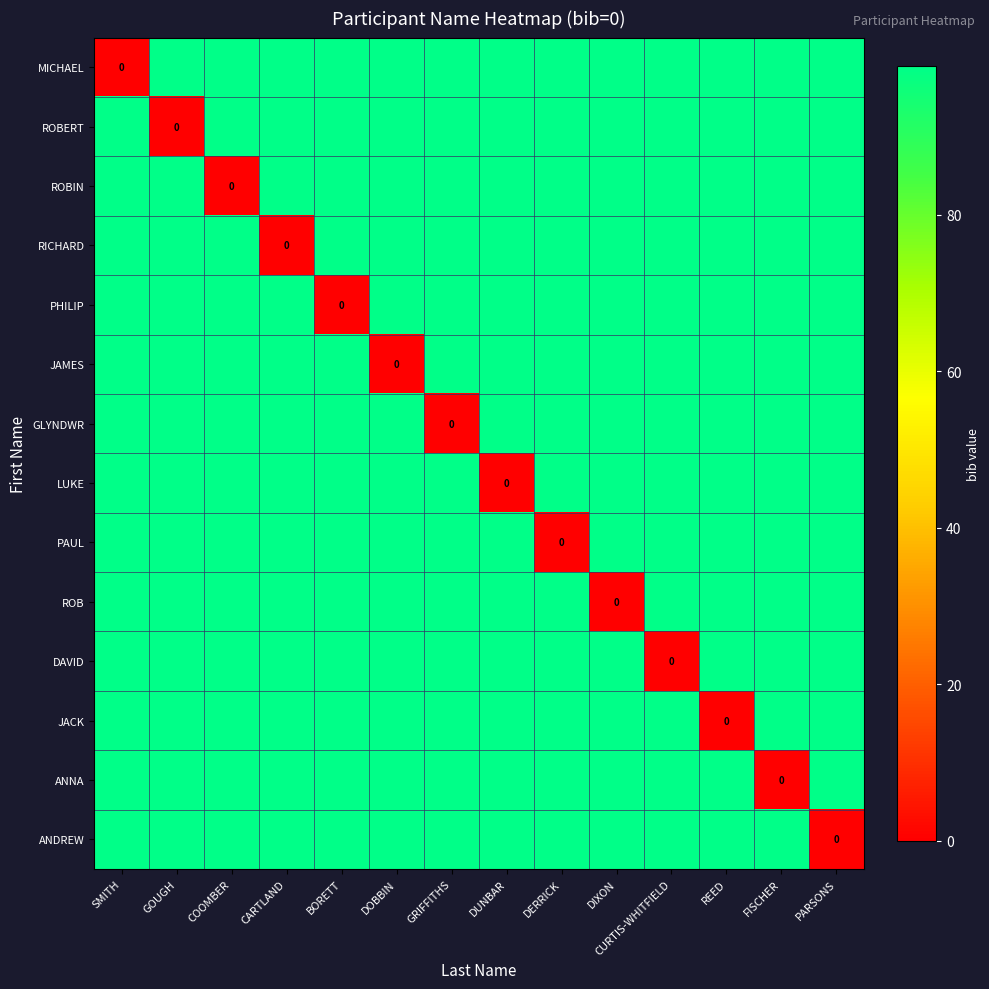

What is the sum of all LUKE values?

1287